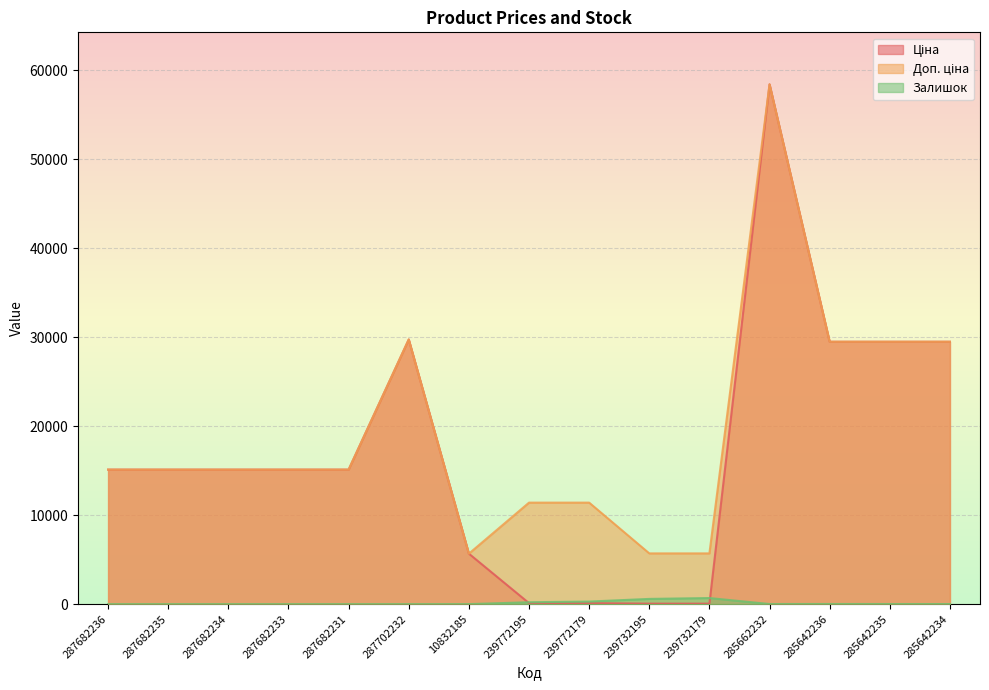

Does the chart display data point markers on the line(s)?

No